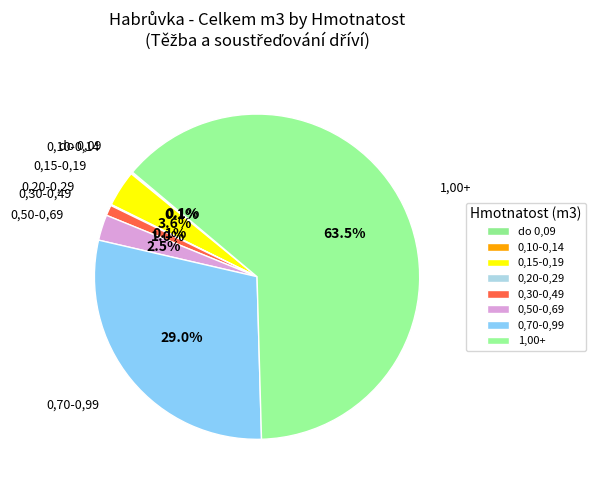

Which category has the biggest portion of the pie?

1,00+